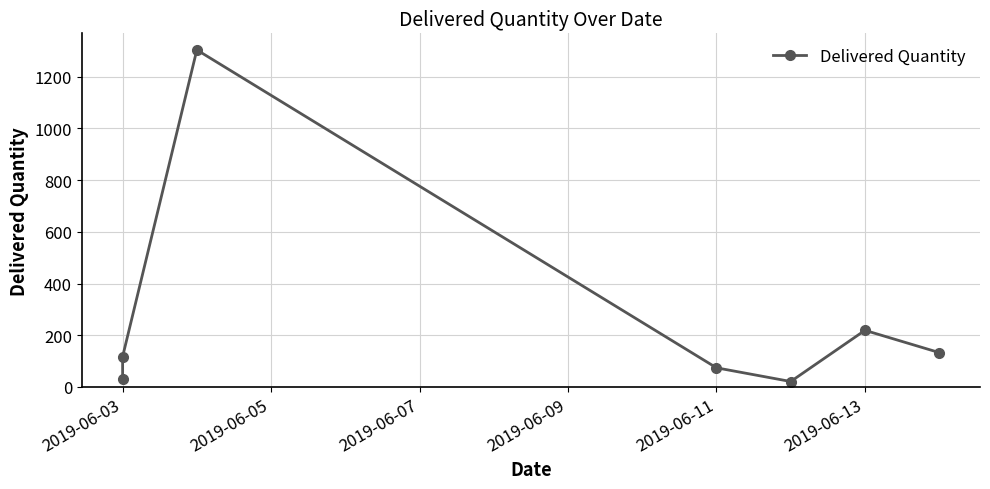

What is the difference between the values at 2019-06-03 and 2019-06-11?

44